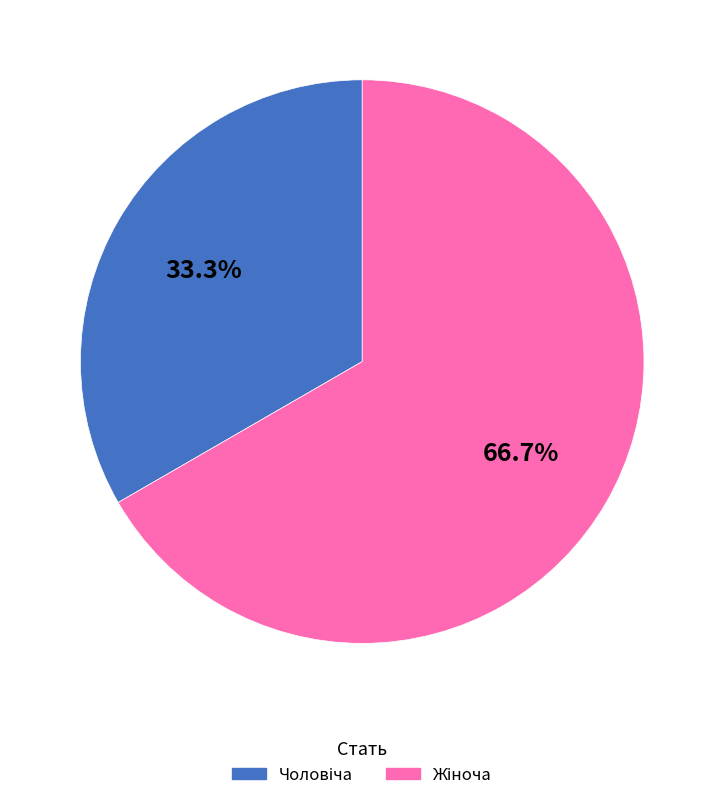

Is there a majority slice in this chart?

Yes